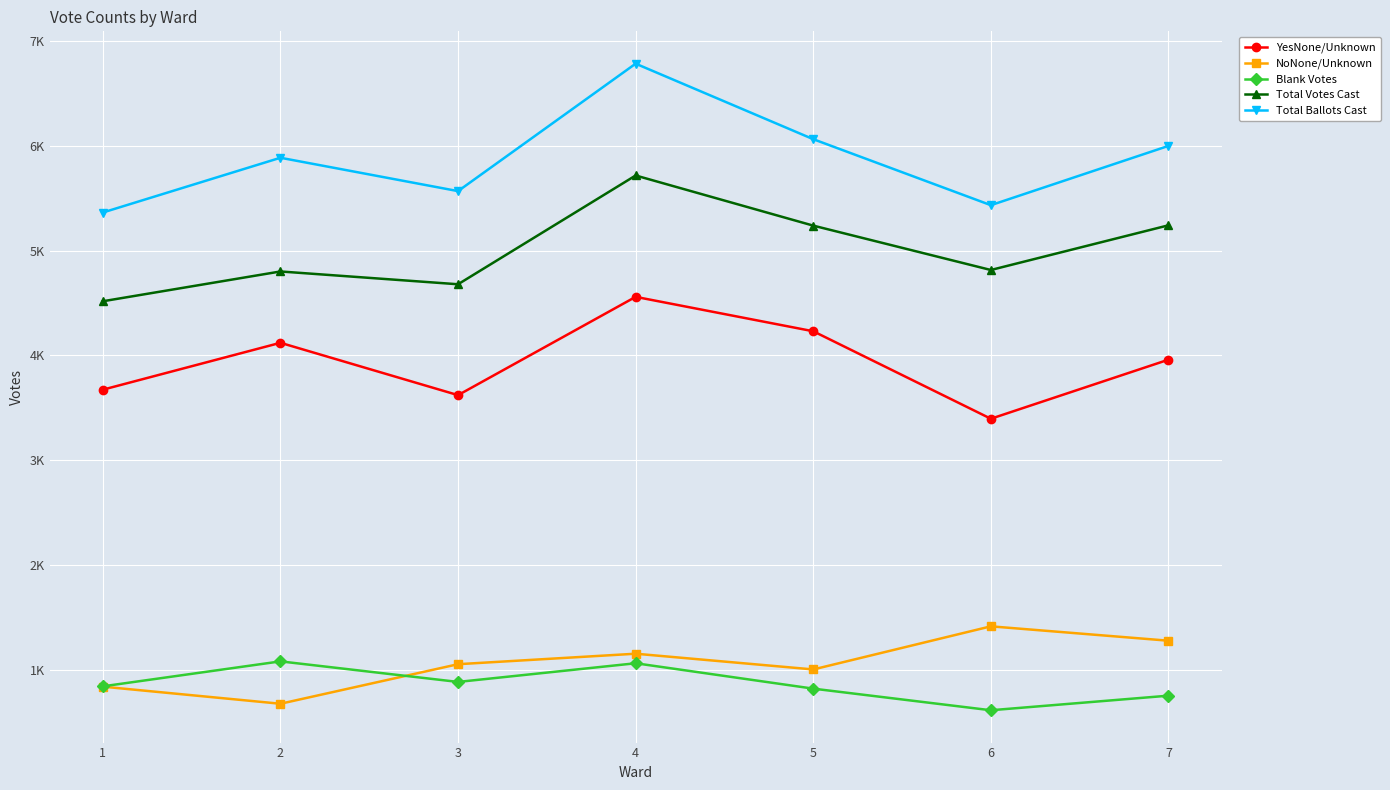

What value does the YesNone/Unknown series have at 2, to the nearest 100?

4100